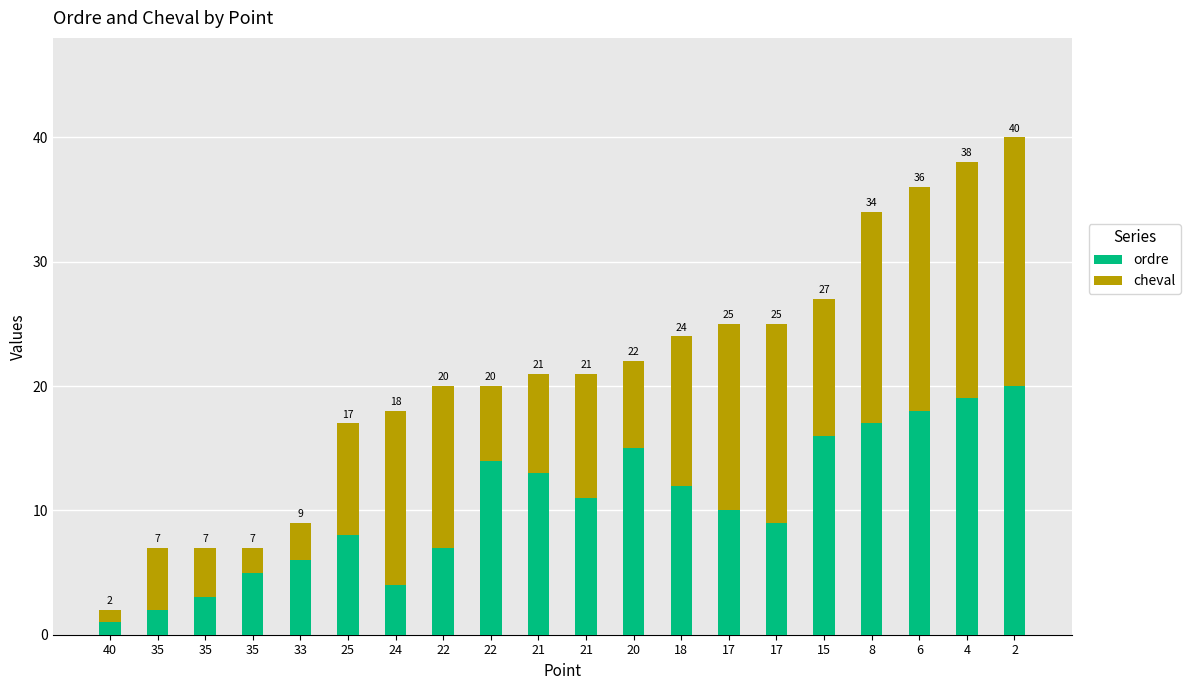

The cheval series shows 9 at 25. True or false?

True